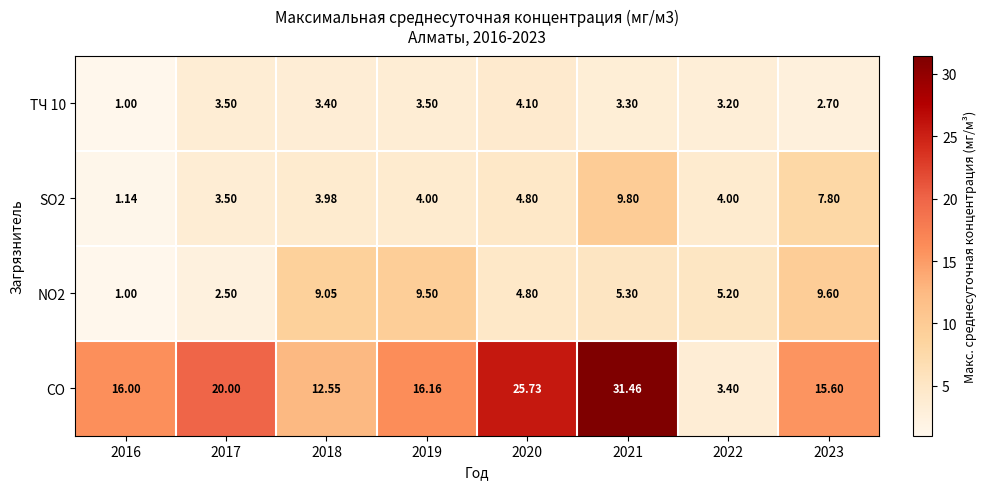

Which series has the widest spread of values?

CO